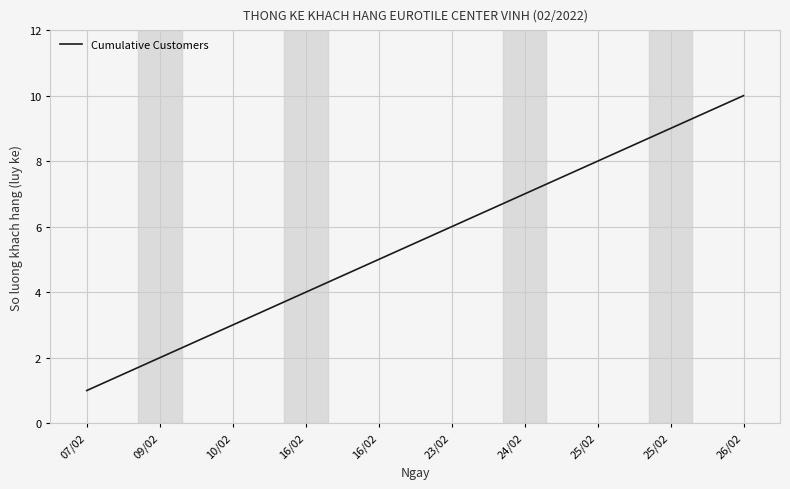

Where does the data first go above 6?

24/02